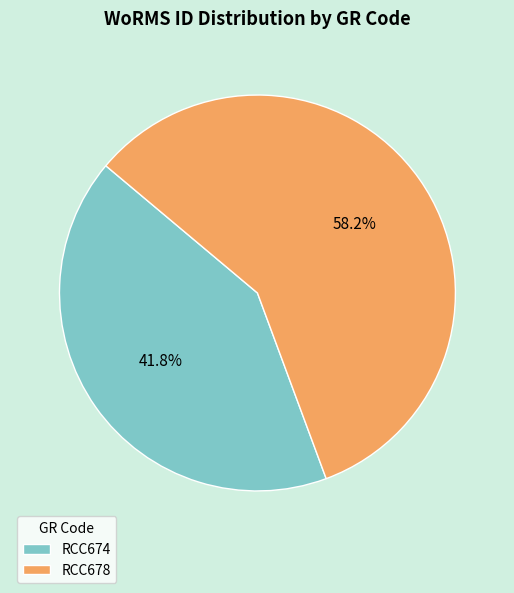

What percentage do RCC674 and RCC678 together represent?

100.0%